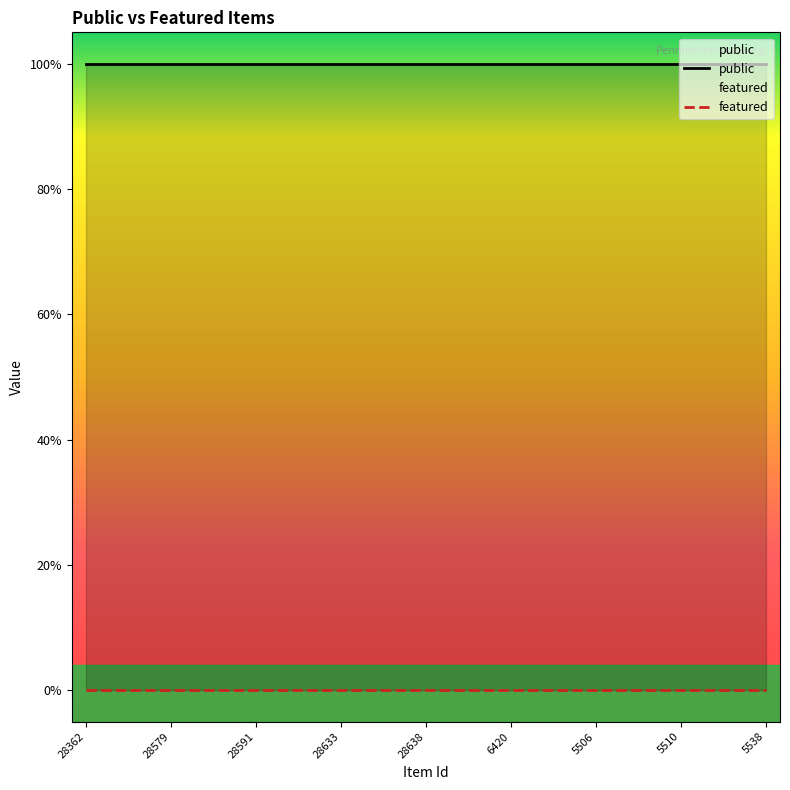

Count the number of data series in this chart.

2